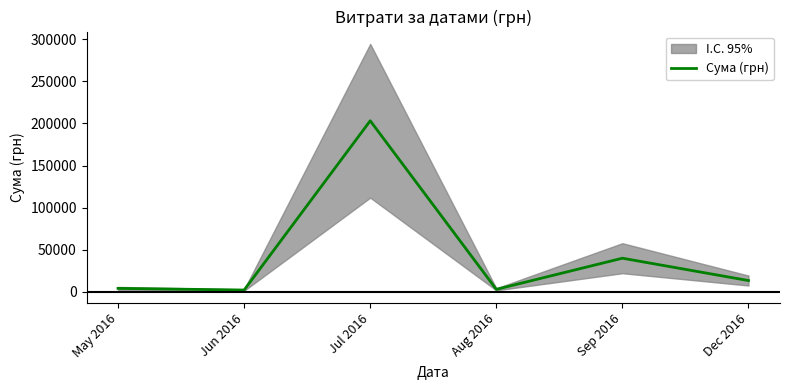

List the labels in order of value, smallest first.

Jun 2016, Aug 2016, May 2016, Dec 2016, Sep 2016, Jul 2016